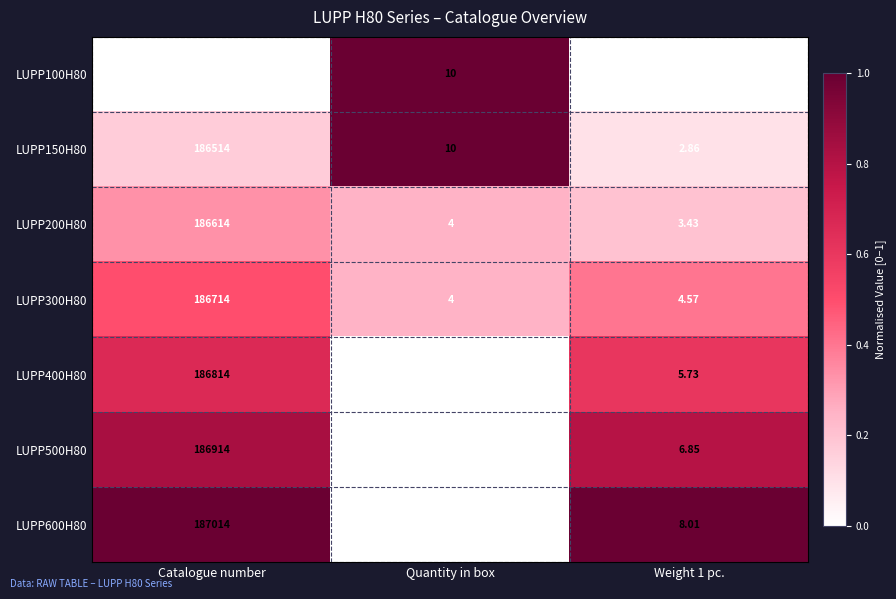

At which category does the chart reach its minimum across all series?

Quantity in box